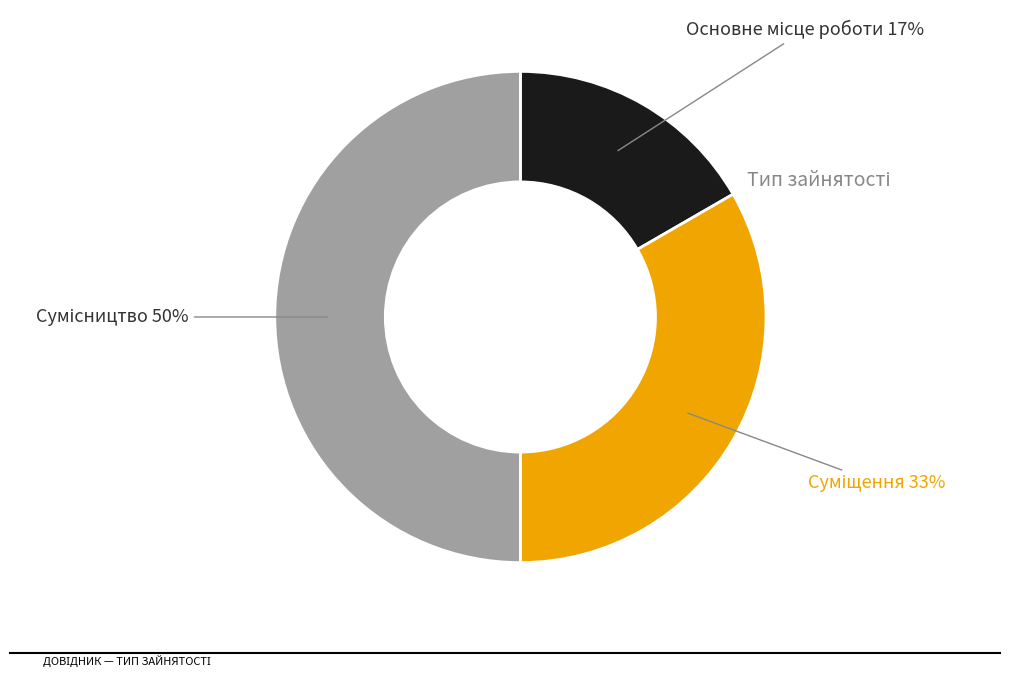

To the nearest percent, what is the average slice percentage?

33%